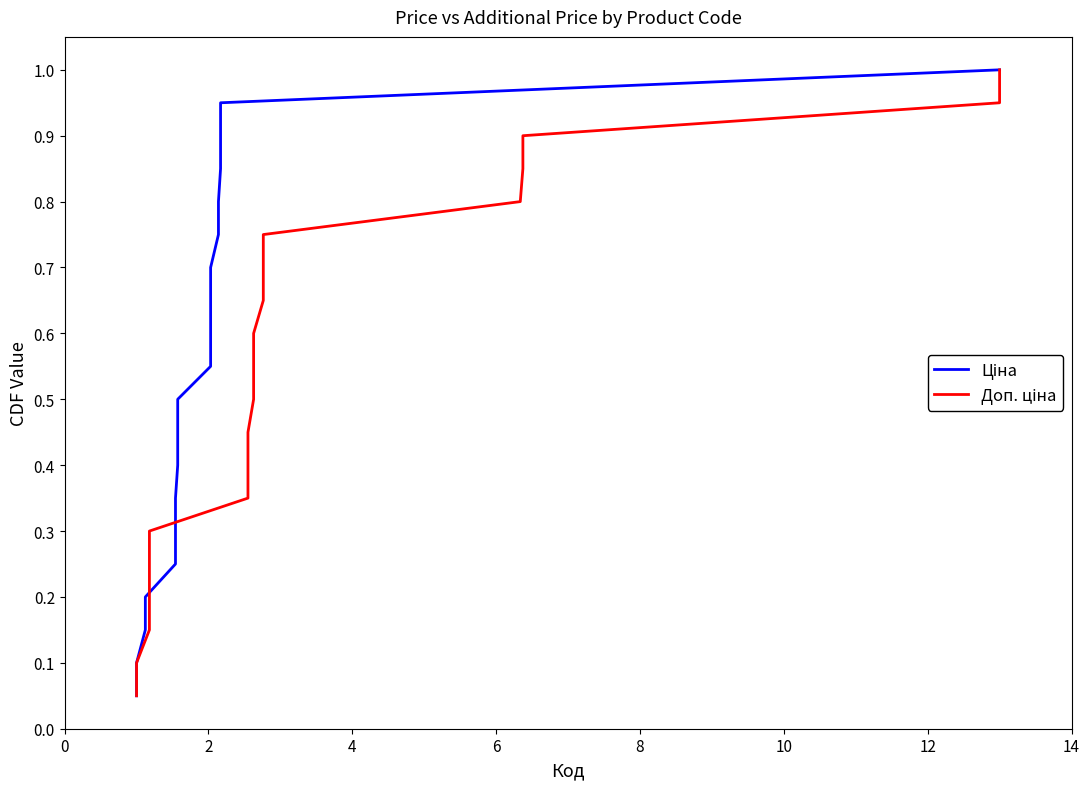

How many lines are shown in the chart?

2